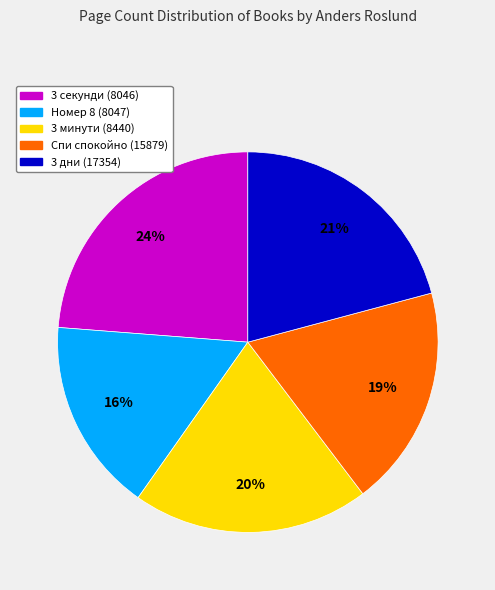

What is the largest slice in the pie chart?

3 секунди (8046)